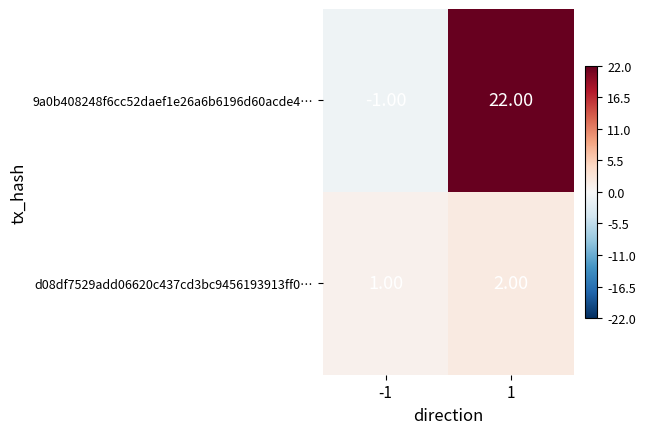

Which series has the largest range (max minus min)?

9a0b408248f6cc52daef1e26a6b6196d60acde4…